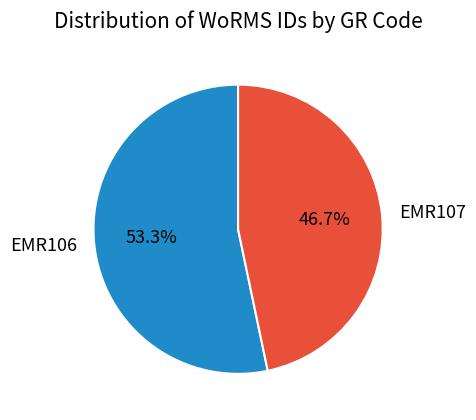

Is it true that EMR106 is 53% of the pie?

True